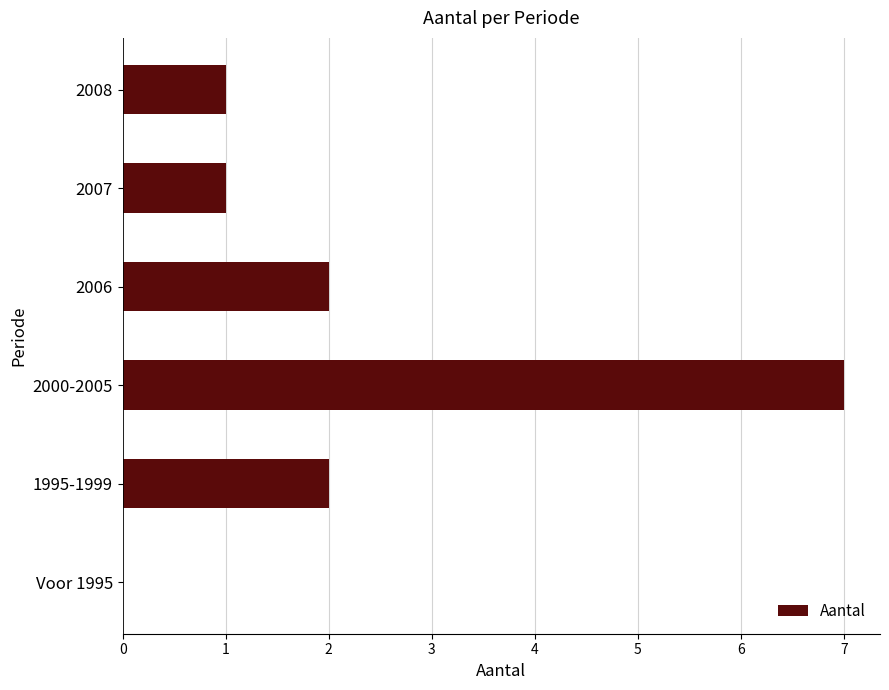

Which has a higher value, Voor 1995 or 2007?

2007